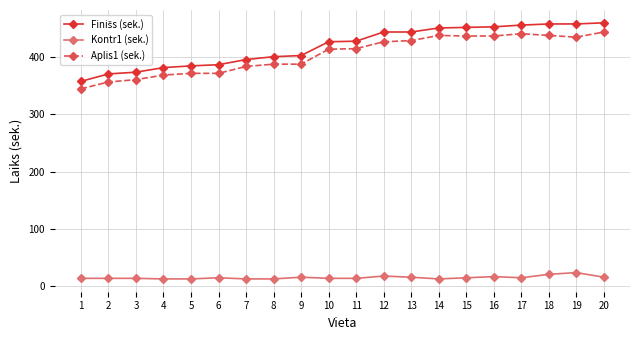

What is the spread (max minus min) of values at 19?

433